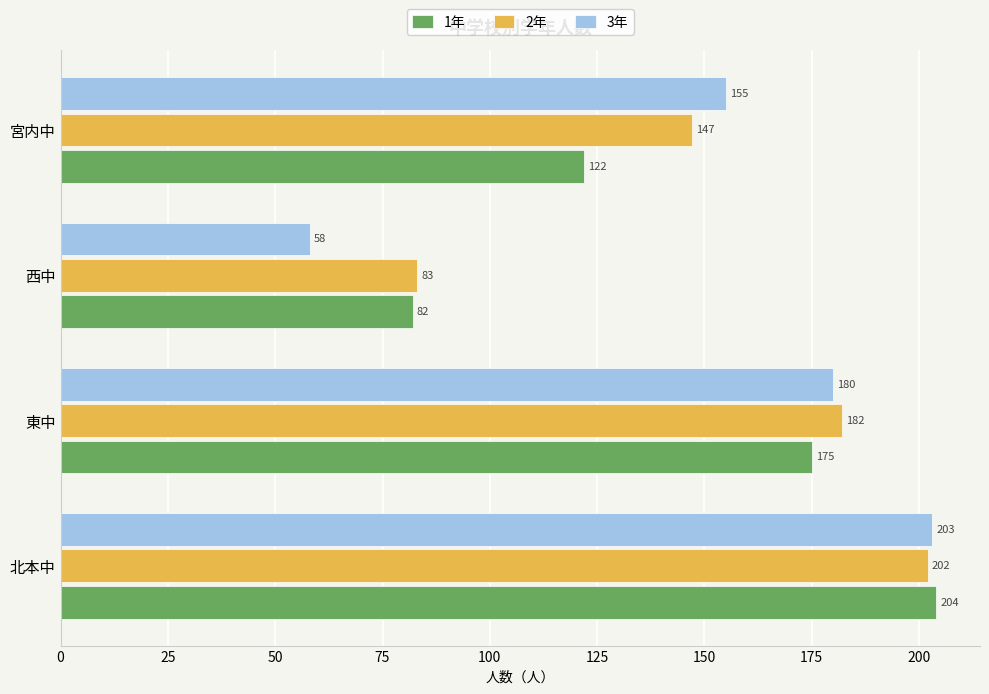

True or false: 2年 has a value of 78 at 東中.

False